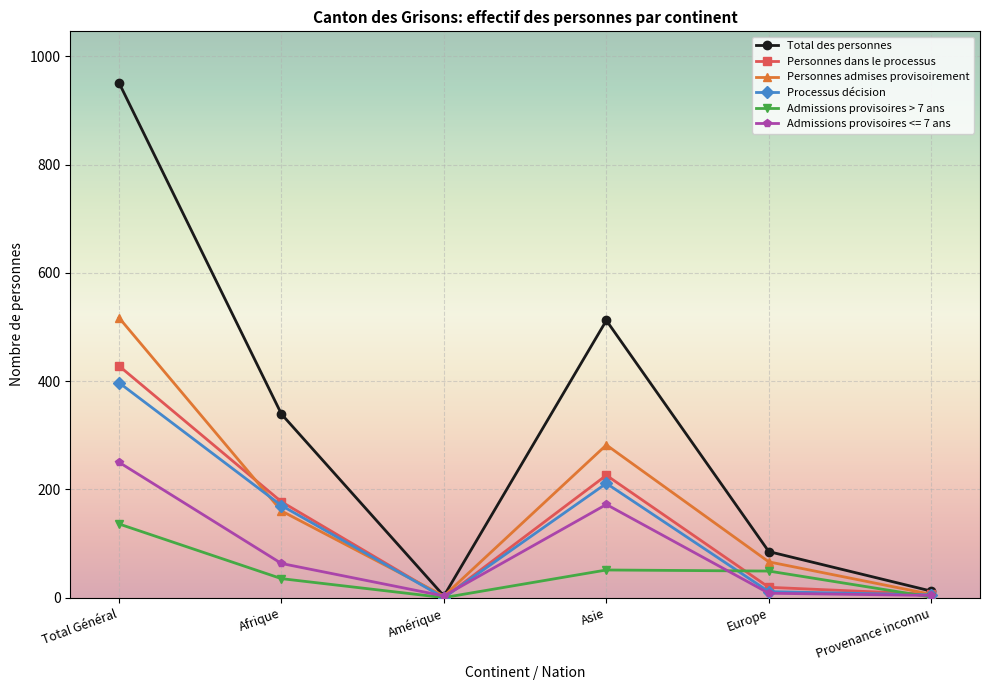

Is it true that Personnes dans le processus equals 237 at Afrique?

False